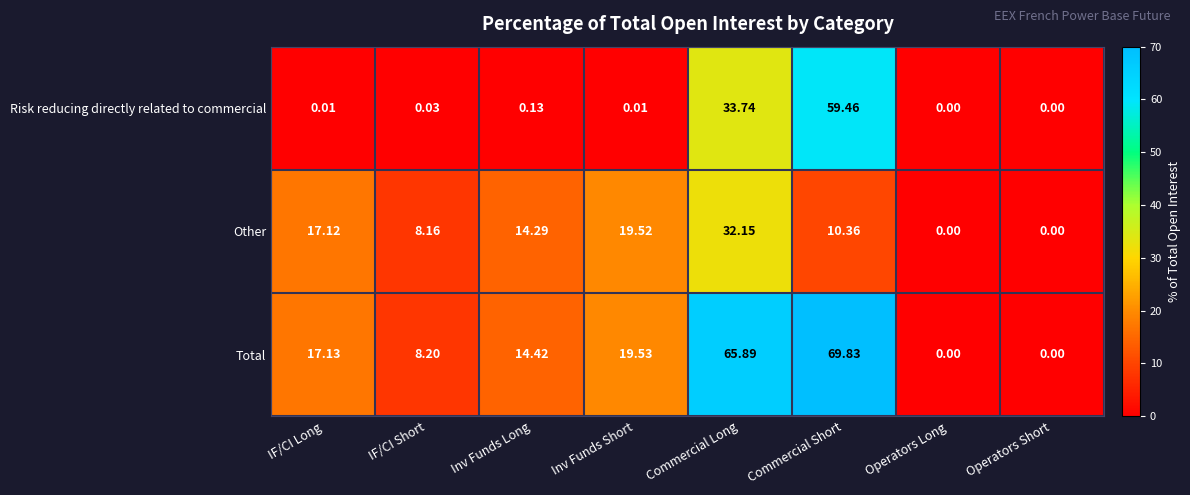

How many series are shown in this chart?

3